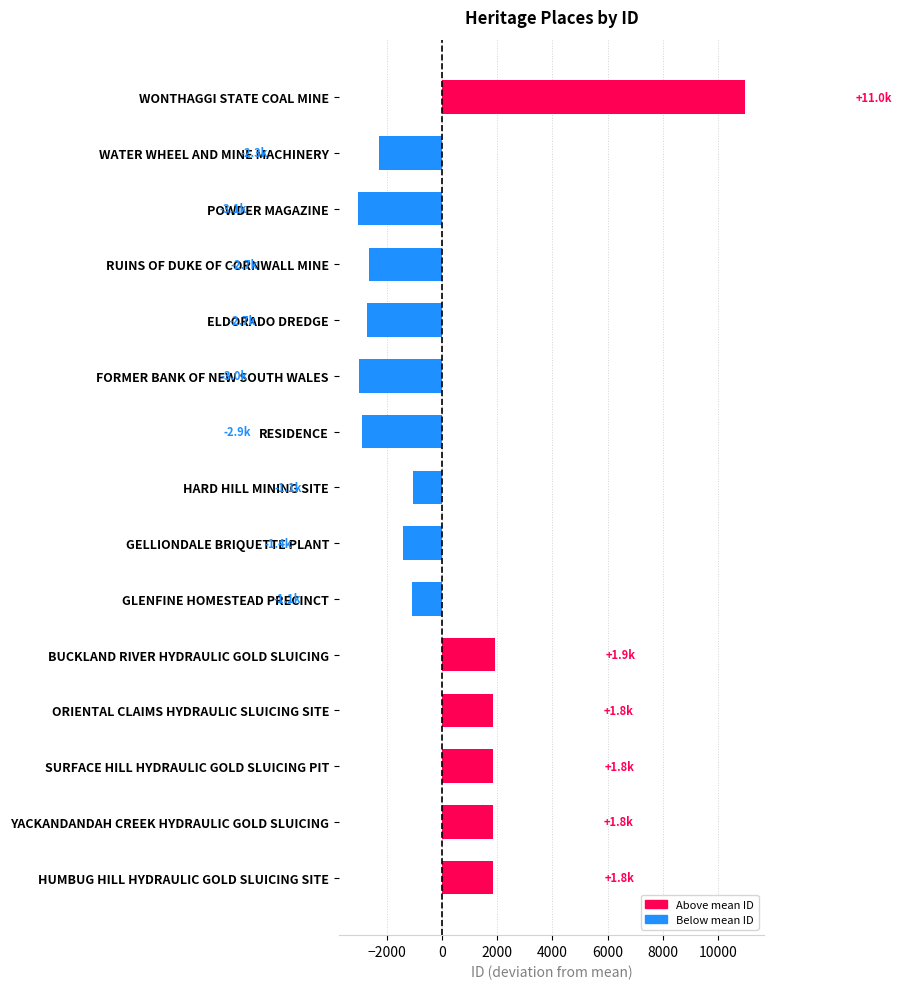

The value at ELDORADO DREDGE is -4868.2. True or false?

False